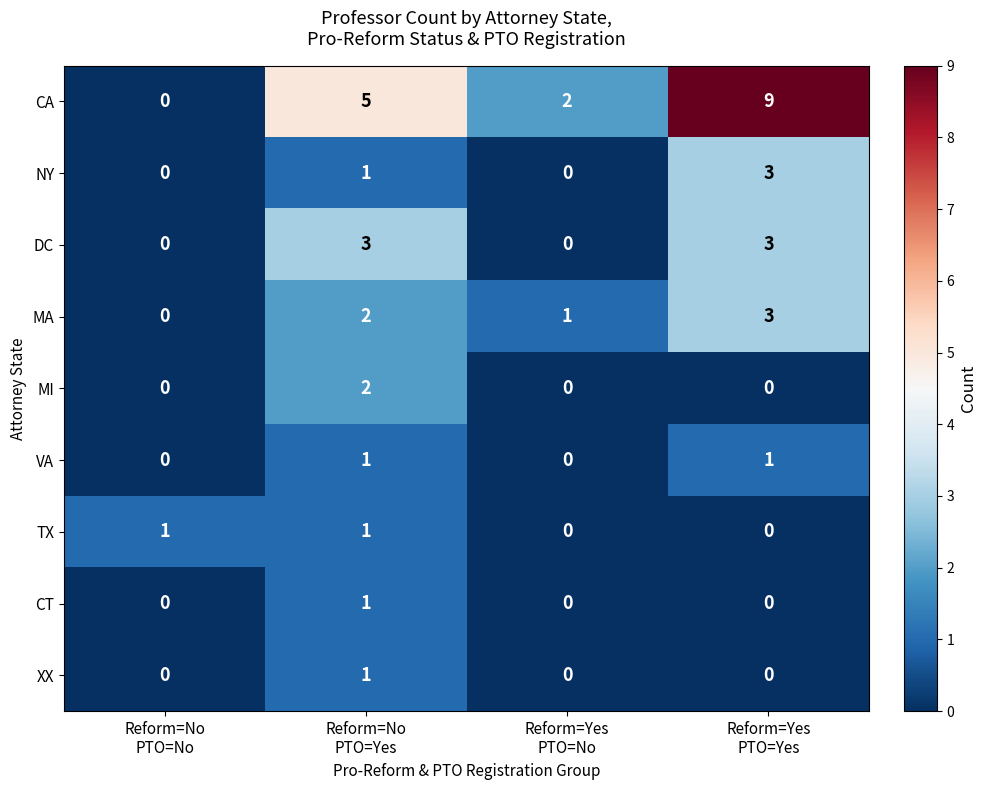

What is the greatest value displayed?

9